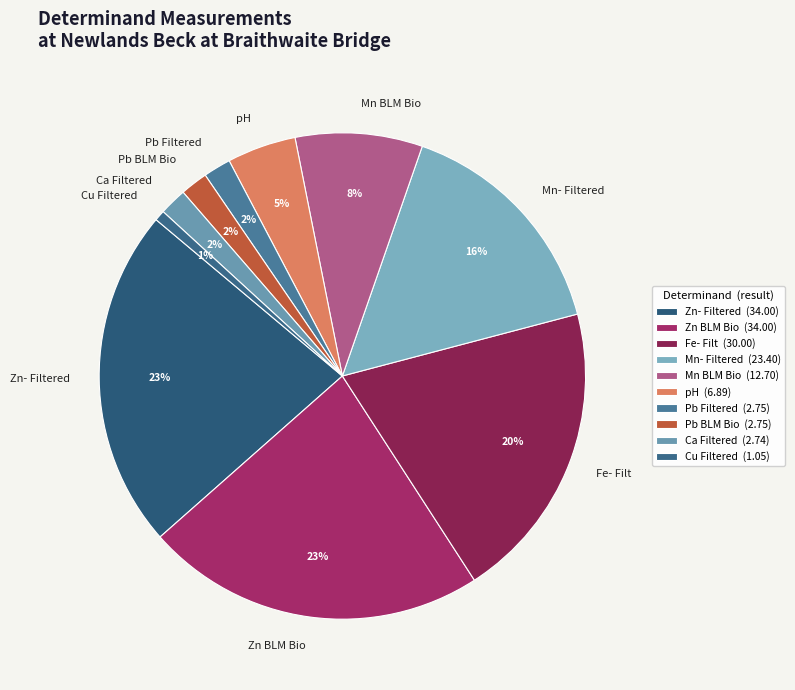

How many slices are in this pie chart?

10